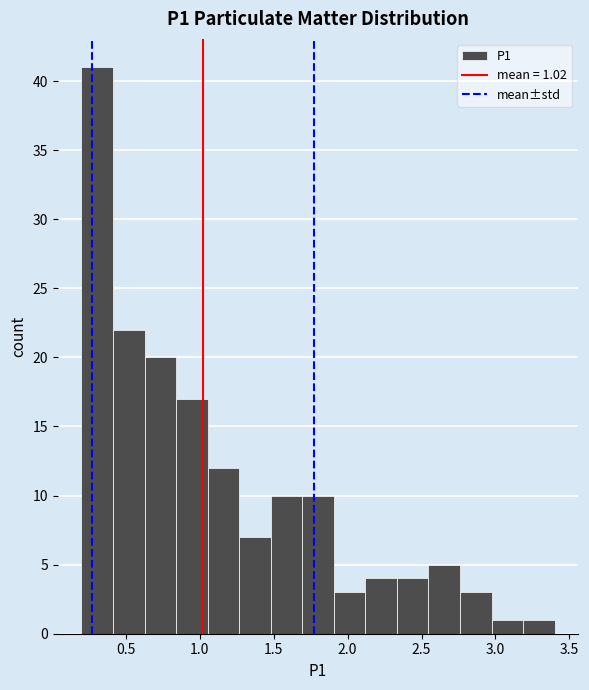

Which range on the x-axis has the tallest bar?

0.20 to 0.40